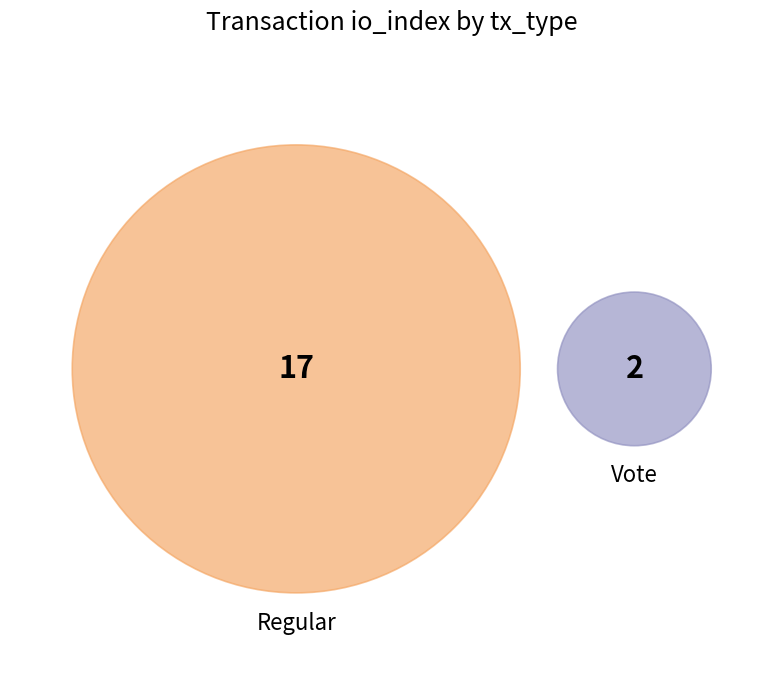

What is the total percentage of Vote and Regular?

100.0%